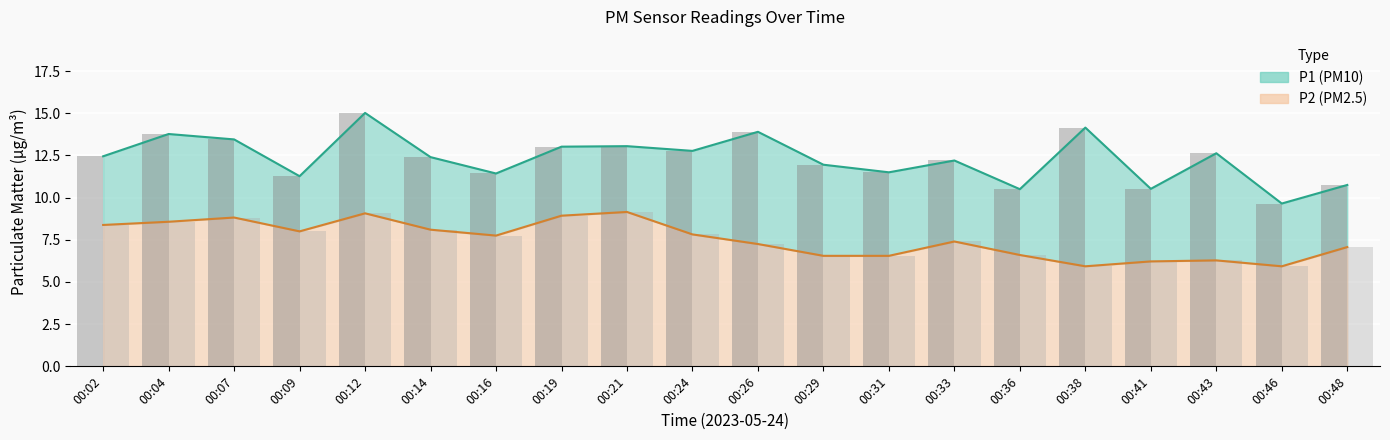

What is the total value across all series at 00:24?

20.6